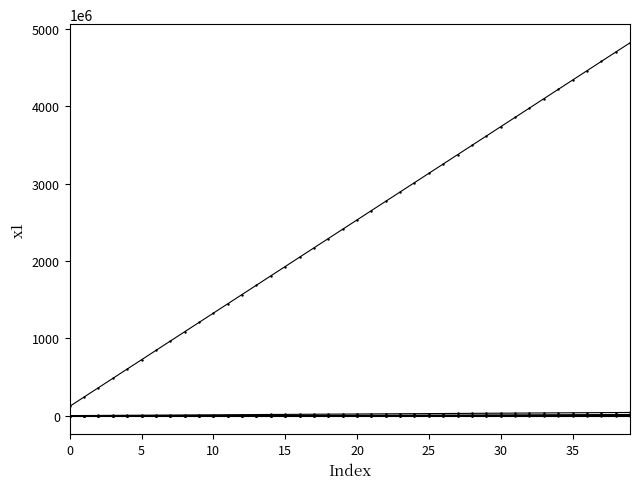

At which category is the sum across all series the highest?

39